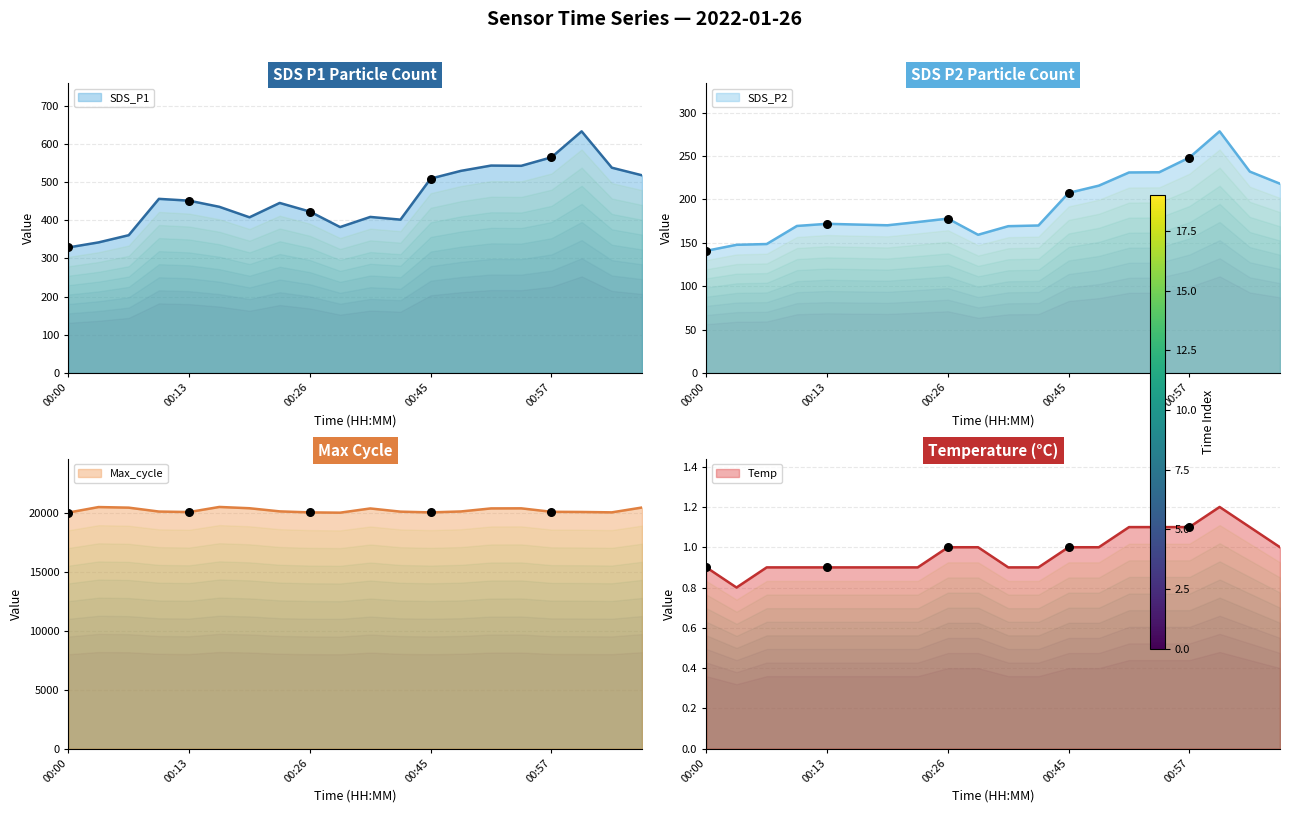

Which series has the widest spread of Y values?

Max_cycle